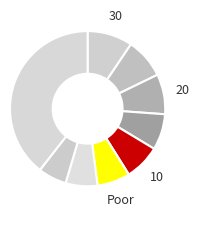

How many slices are in this pie chart?

9